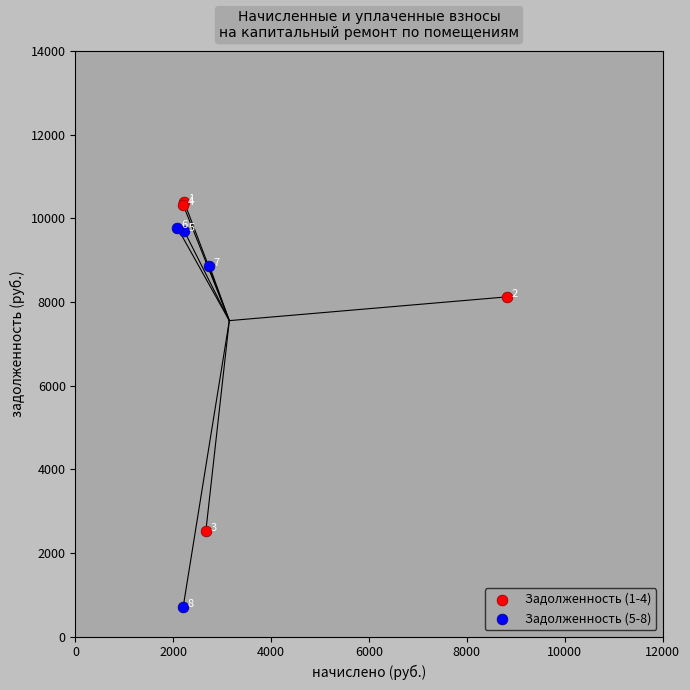

Which series has the largest Y range (max minus min)?

Задолженность (5-8)